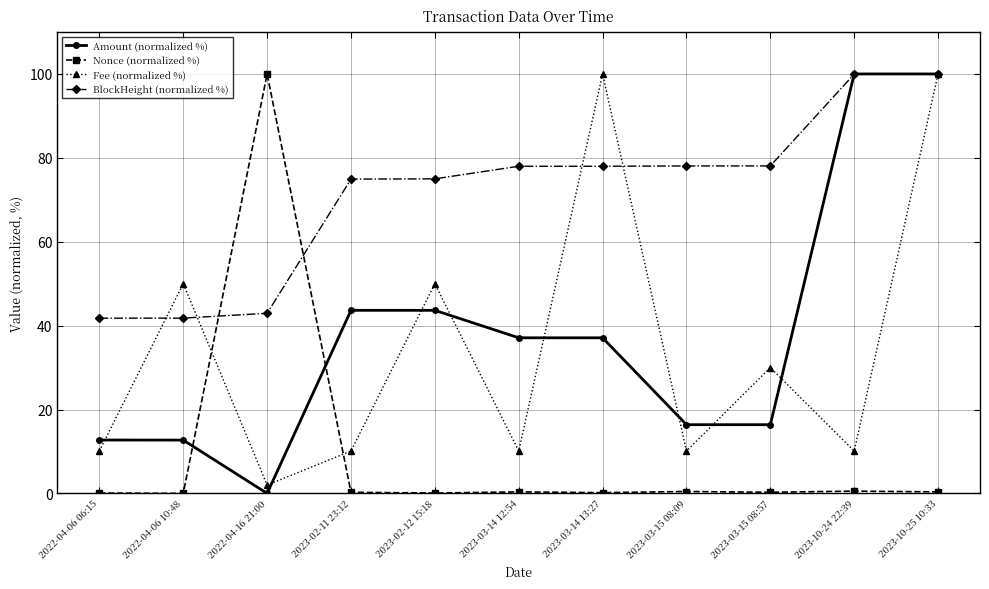

Which series has the largest total across all categories?

BlockHeight (normalized %)